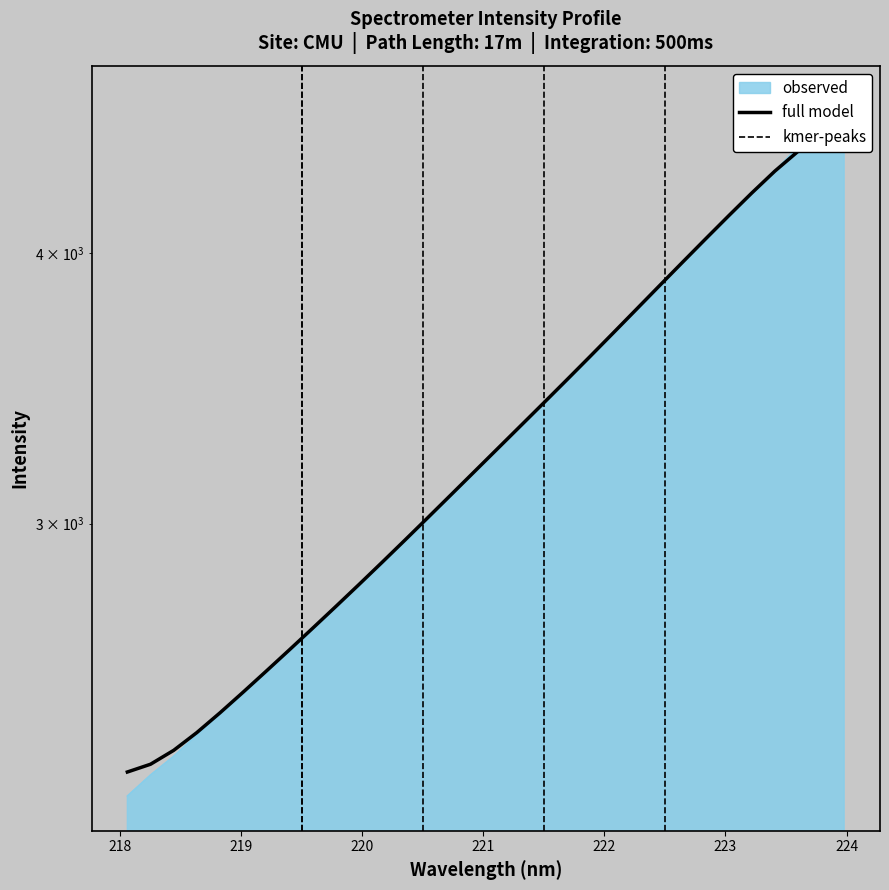

What position from the right is 218.8244?

28